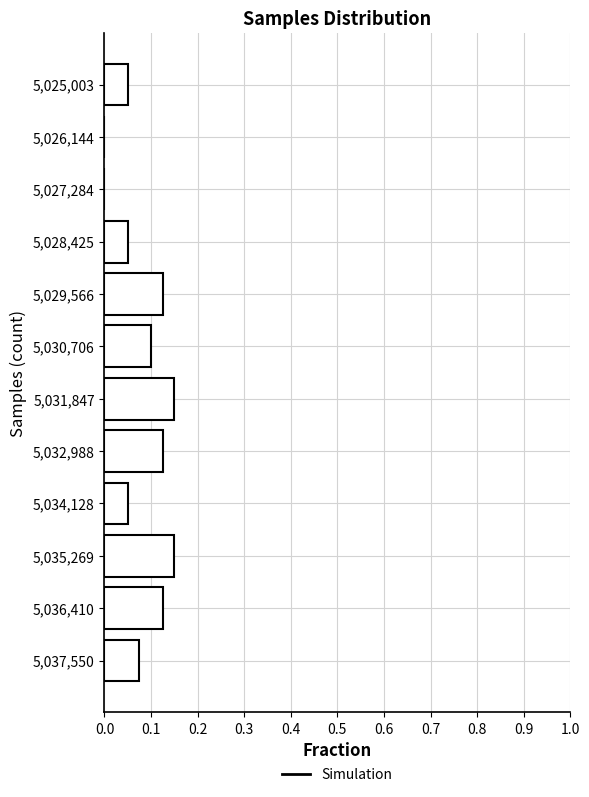

The value at 5,029,566 is 0.1. True or false?

True